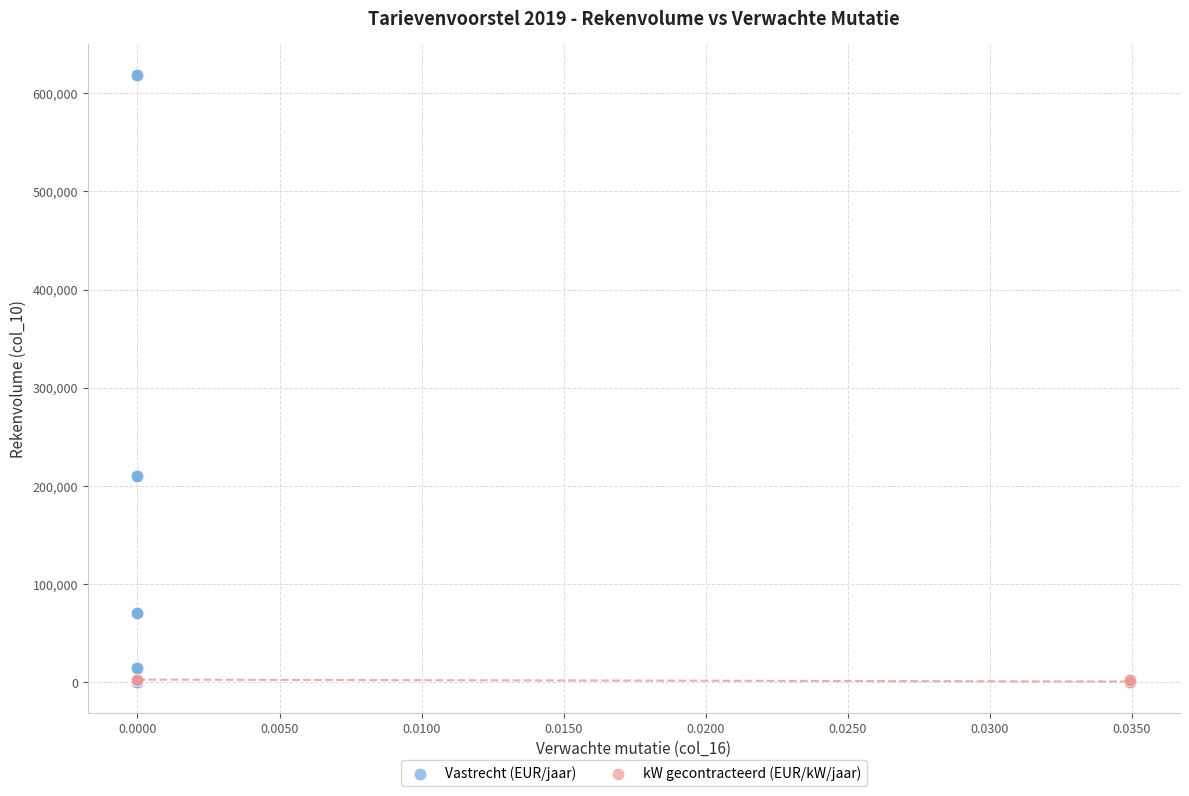

Which series has the widest spread of Y values?

Vastrecht (EUR/jaar)